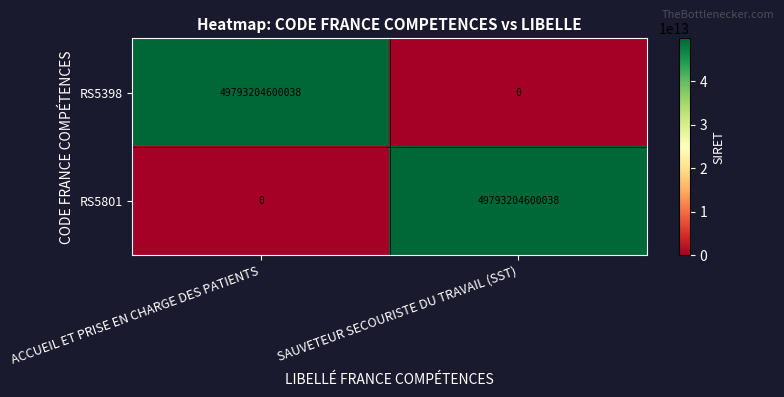

What is the difference between the highest and lowest values at ACCUEIL ET PRISE EN CHARGE DES PATIENTS?

49793204600038